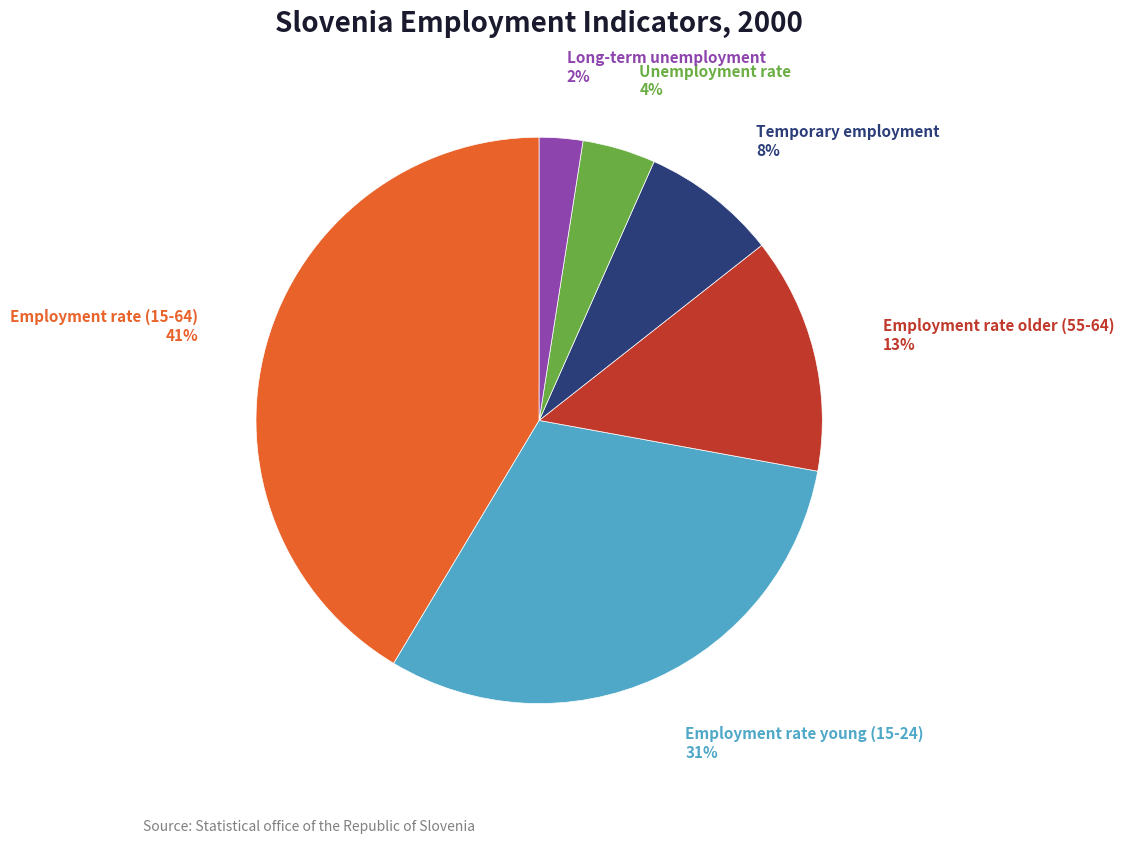

Is there any slice that represents more than half of the pie?

No